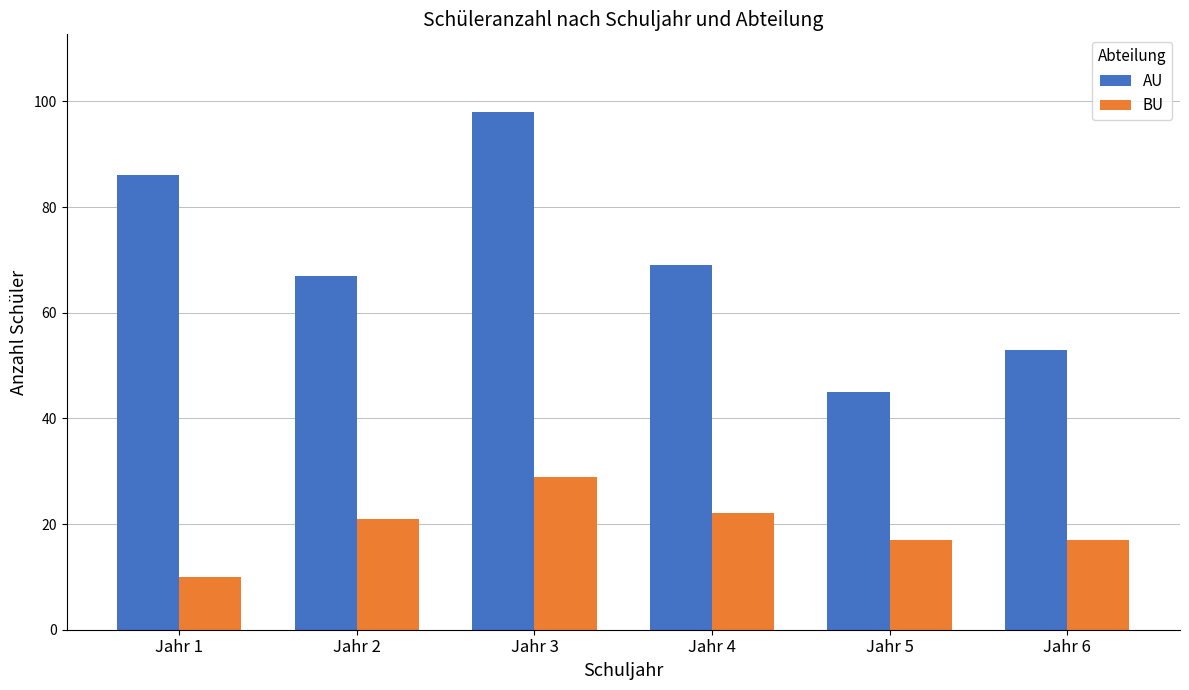

What is the difference between the highest and lowest values at Jahr 5?

28